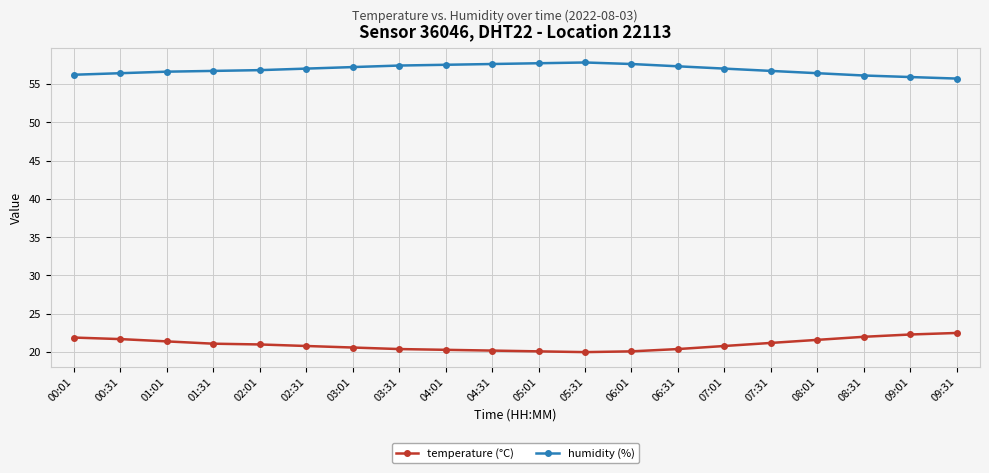

What is the sum of the humidity (%) values at 07:01 and 04:31?

114.6